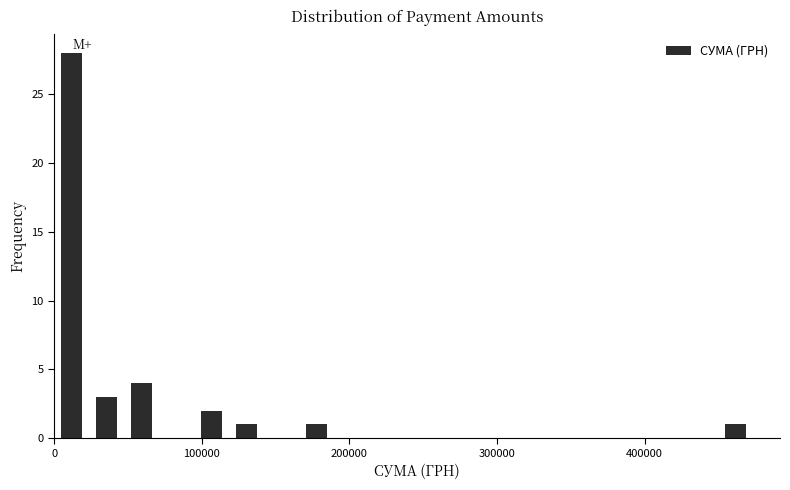

Around what value on the x-axis is the tallest bar? Give the approximate position of its centre, as read against the axis.

10000